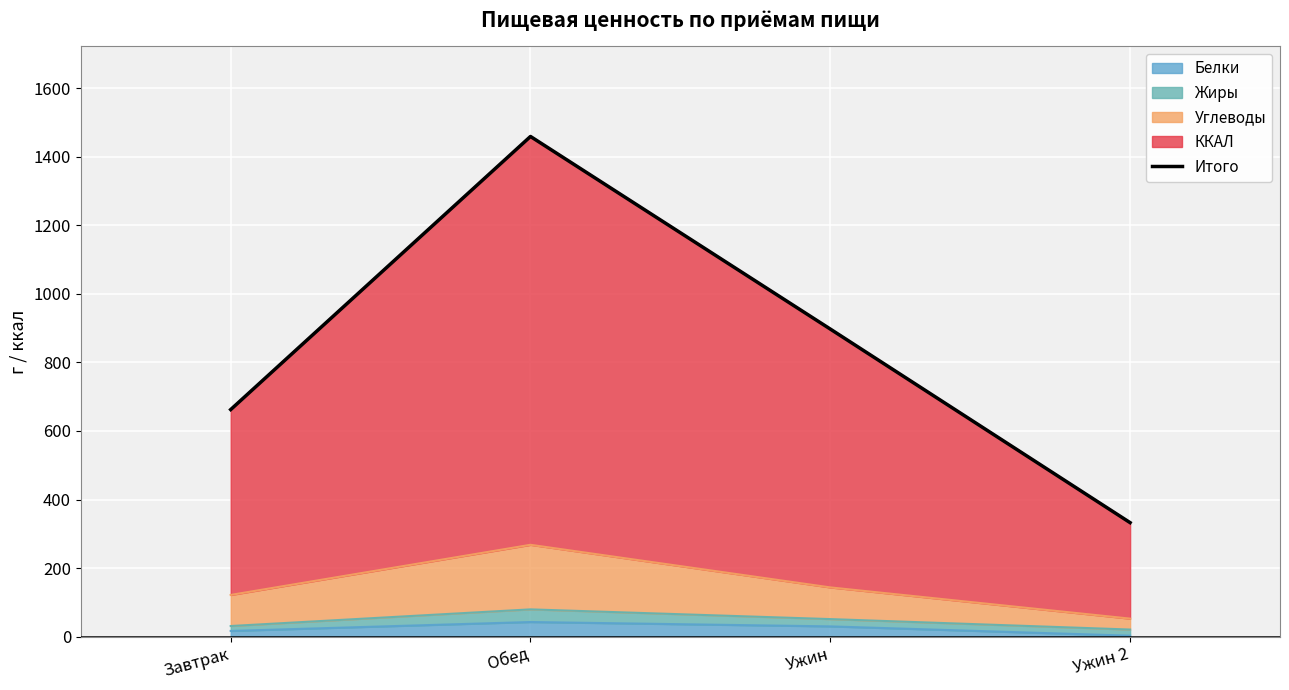

What is the sum of the values at Обед and Ужин?

2356.8